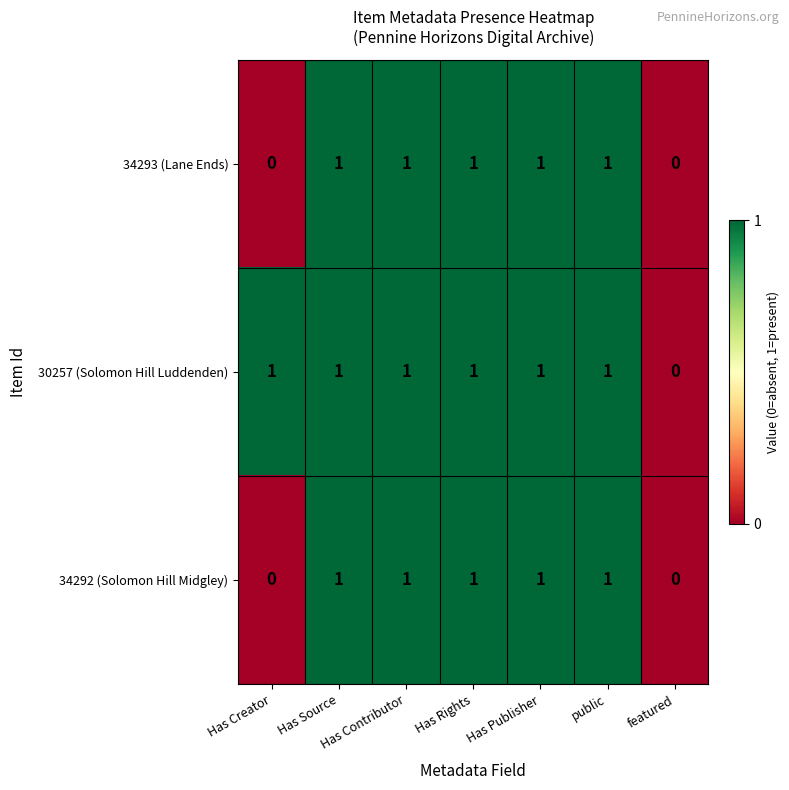

Count the number of categories in the chart.

7